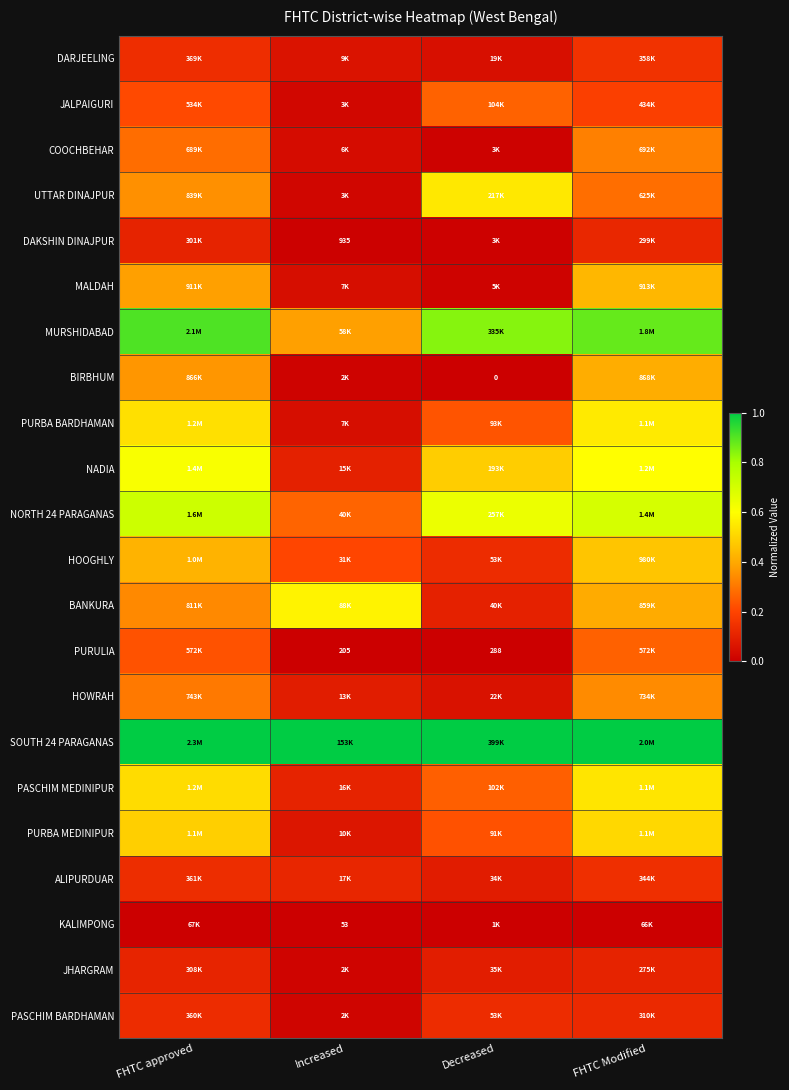

Which category has the lowest value across all series?

Decreased